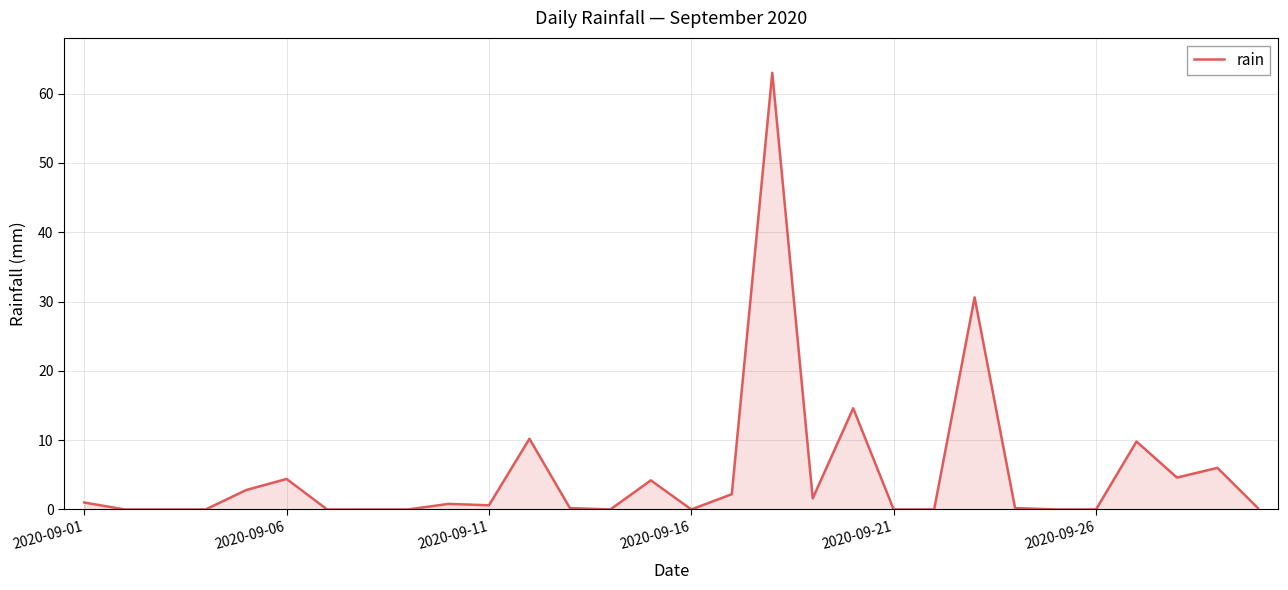

What is the difference between the maximum and minimum values?

63.0